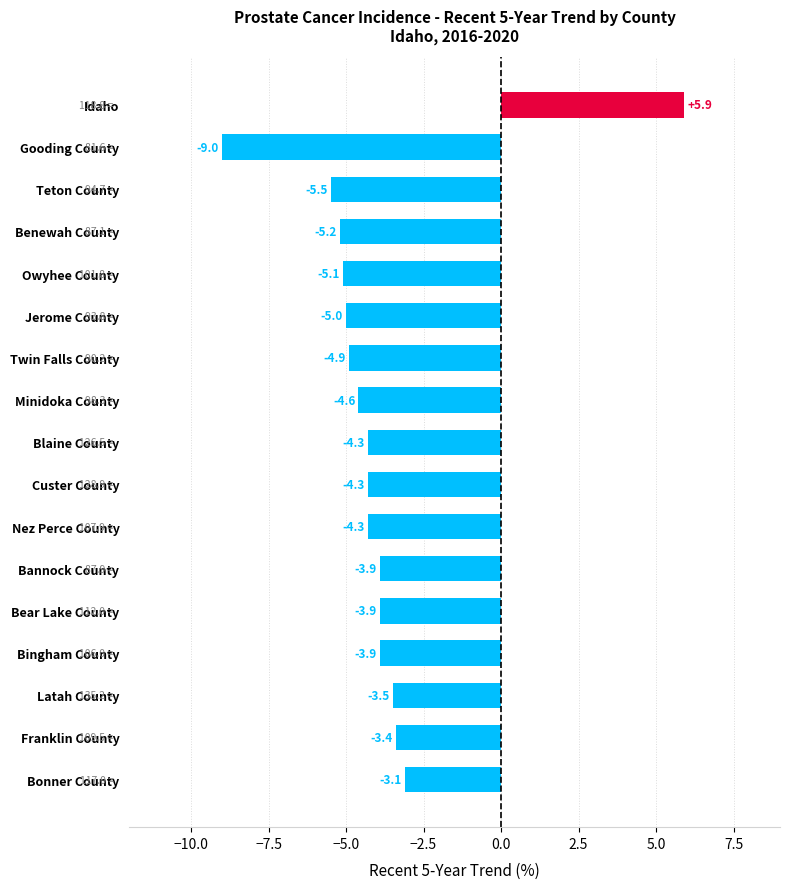

Where is the data nearest to the value -1?

Bonner County